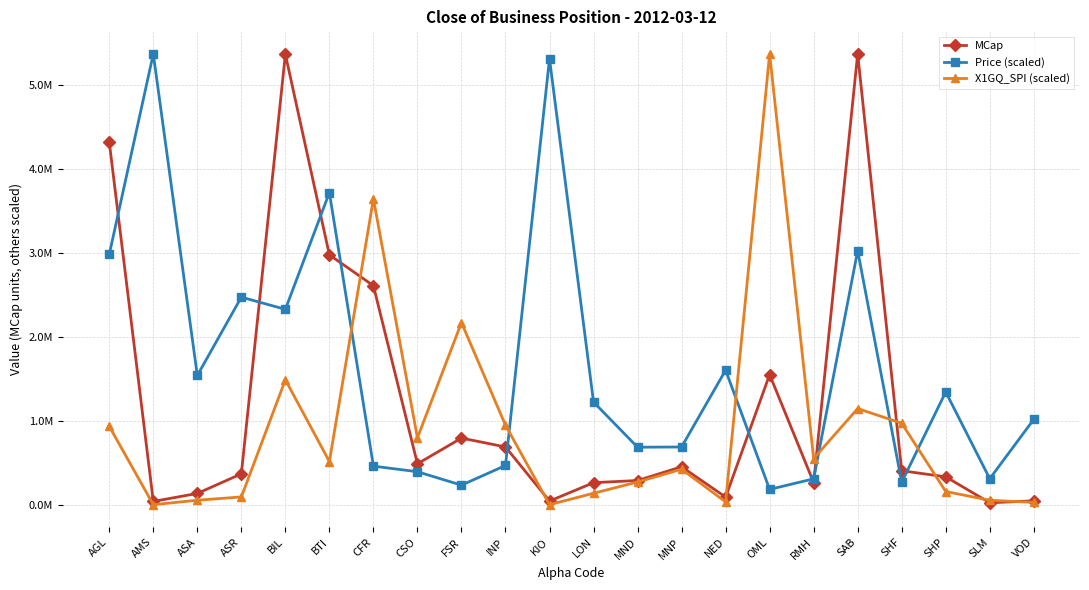

Between which two adjacent categories do MCap and X1GQ_SPI (scaled) first intersect?

BTI and CFR